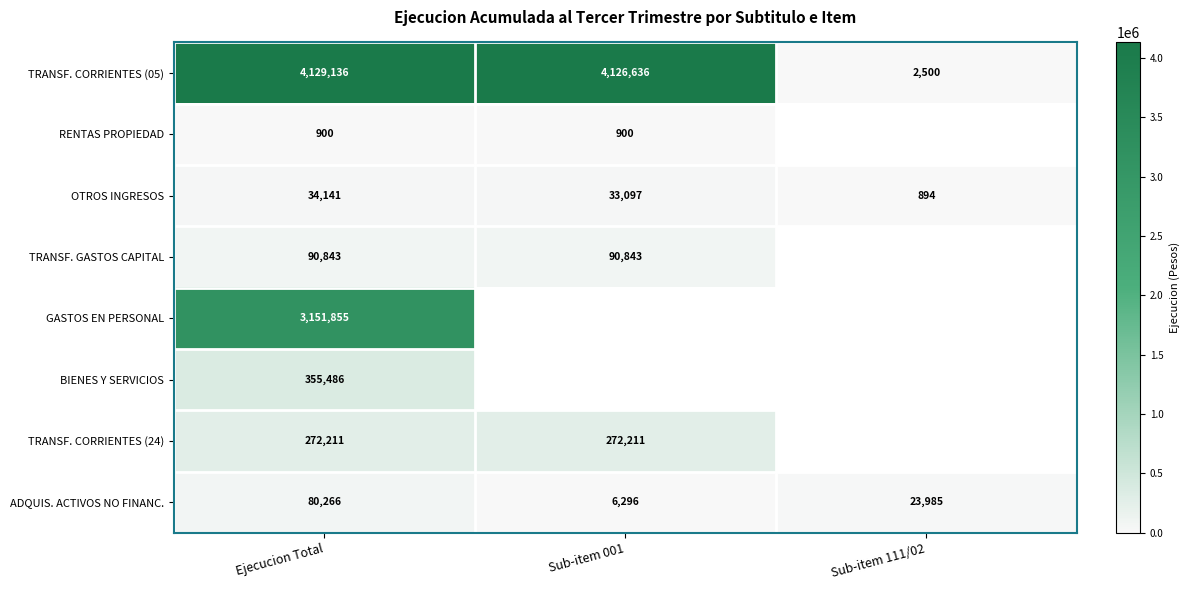

At how many categories does at least one series exceed 3157403?

2